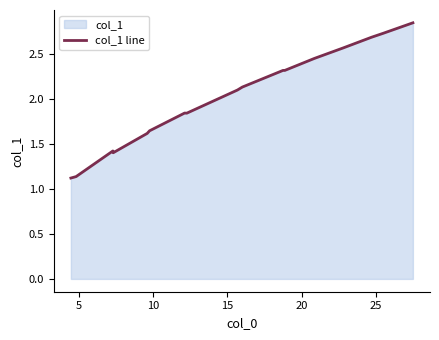

True or false: there are more than 0 points higher than both neighbors.

True